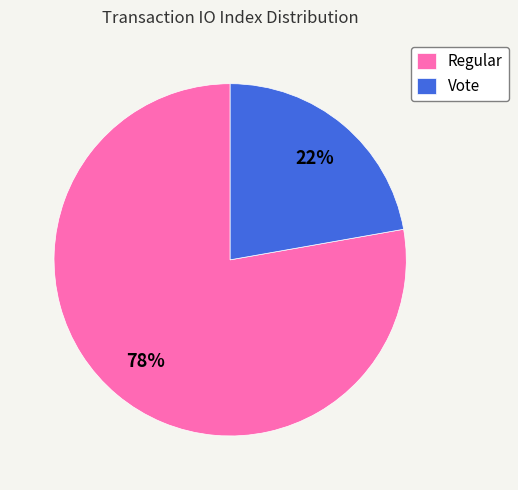

How many slices are in this pie chart?

2